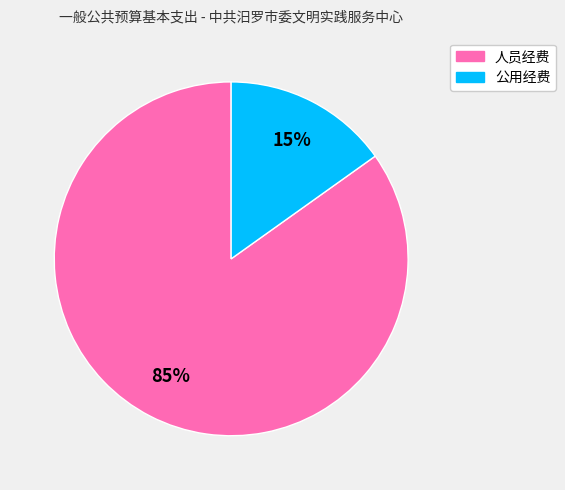

Count the number of slices in the pie.

2